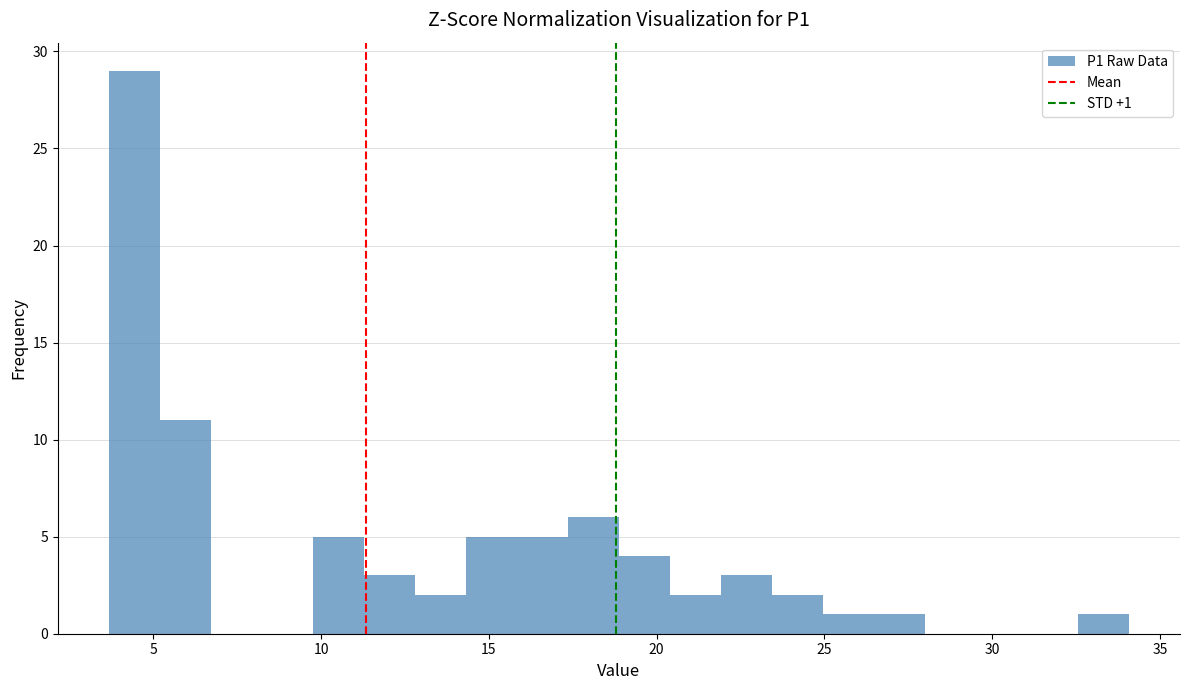

Read against the x-axis, roughly where is the centre of the tallest bar?

4.5